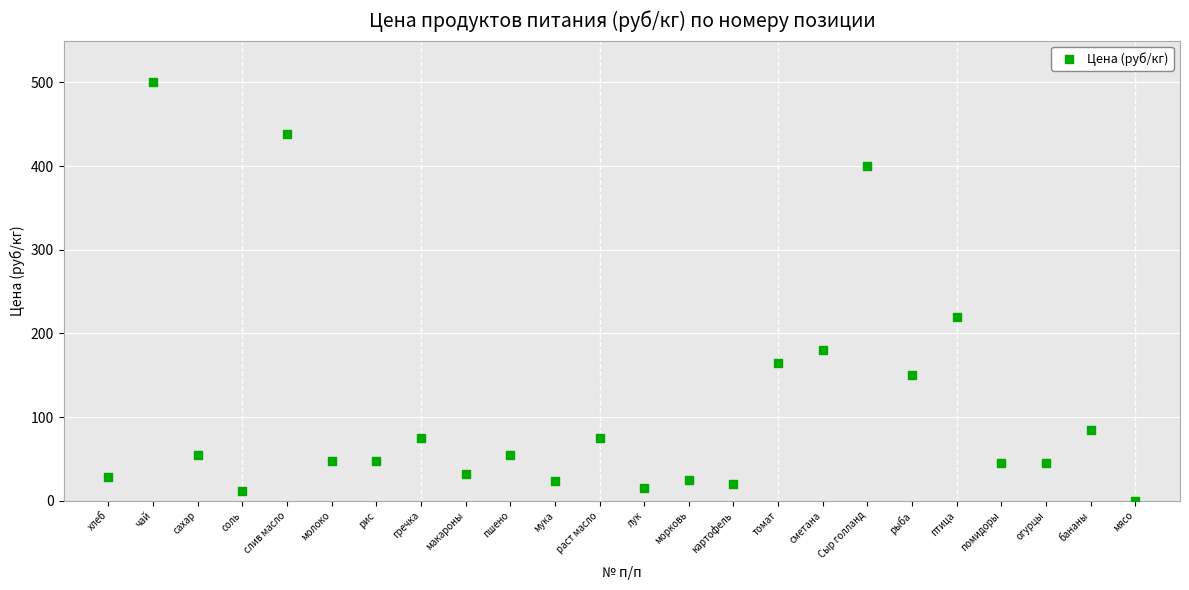

What is the range of Y values (max minus min)?

500.0